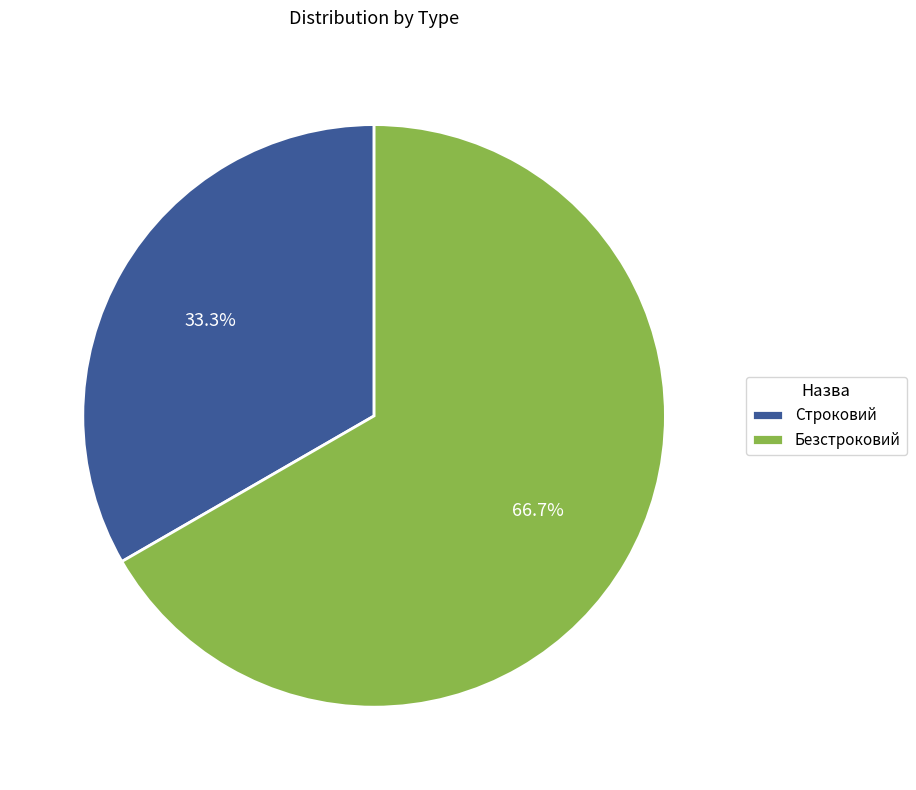

Count the number of slices in the pie.

2